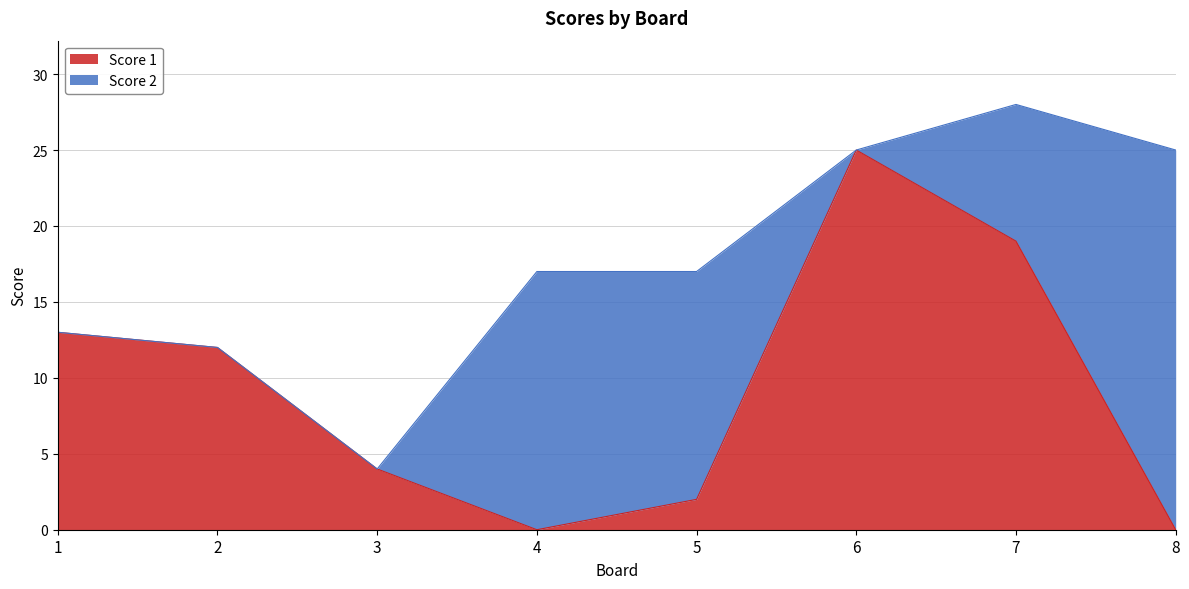

What is the change in value from 2 to 7?

+7